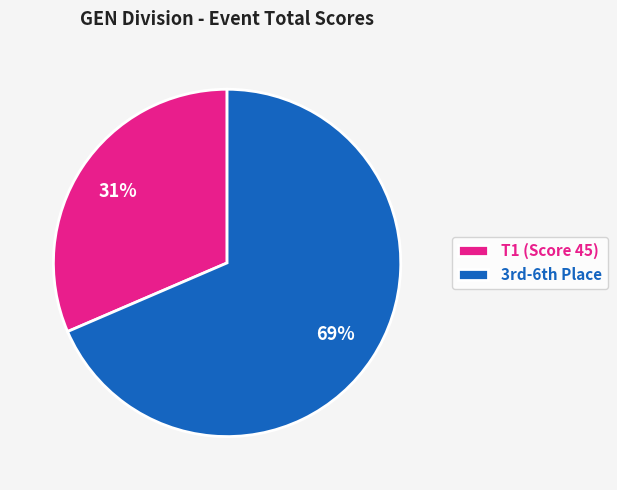

Rank the categories by value from highest to lowest.

3rd-6th Place, T1 (Score 45)